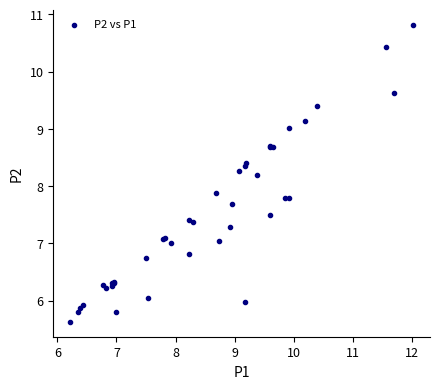

What Y value in the scatter plot is closest to 8?

7.9